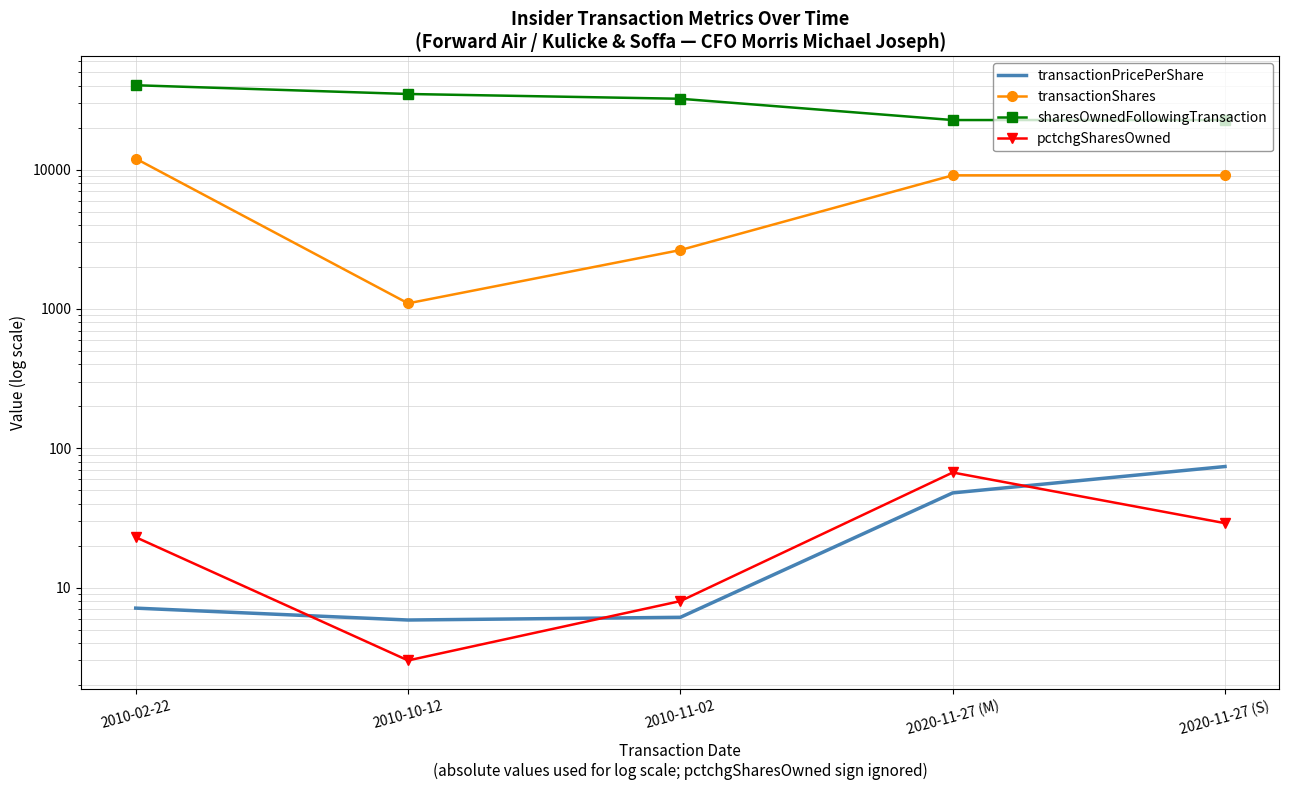

Which series has the largest total across all categories?

sharesOwnedFollowingTransaction